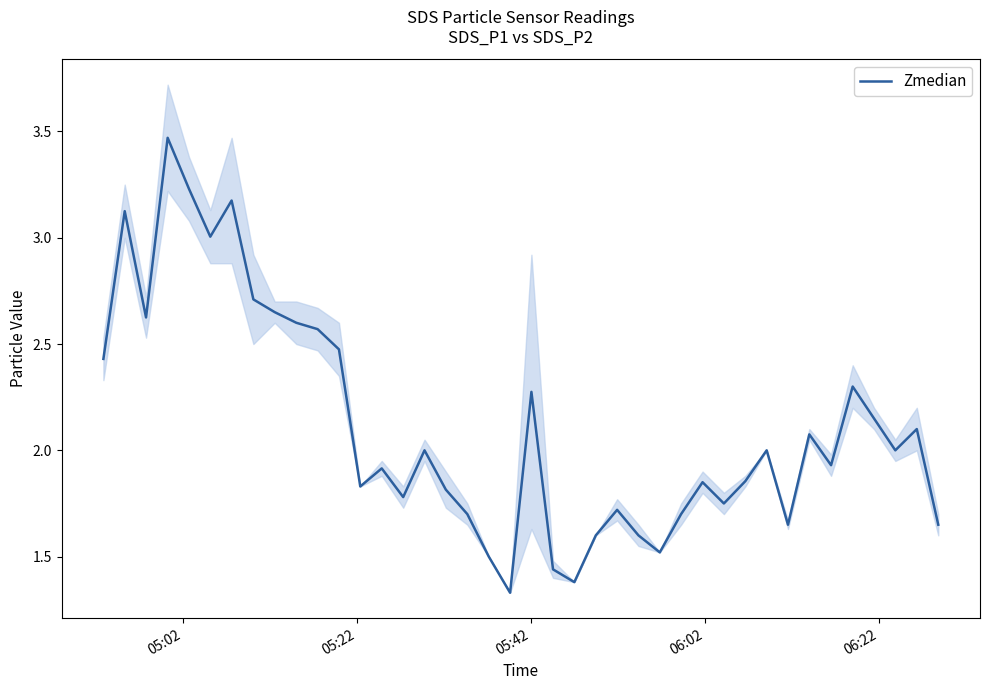

How many points are lower than both their immediate neighbors (excluding endpoints)?

11